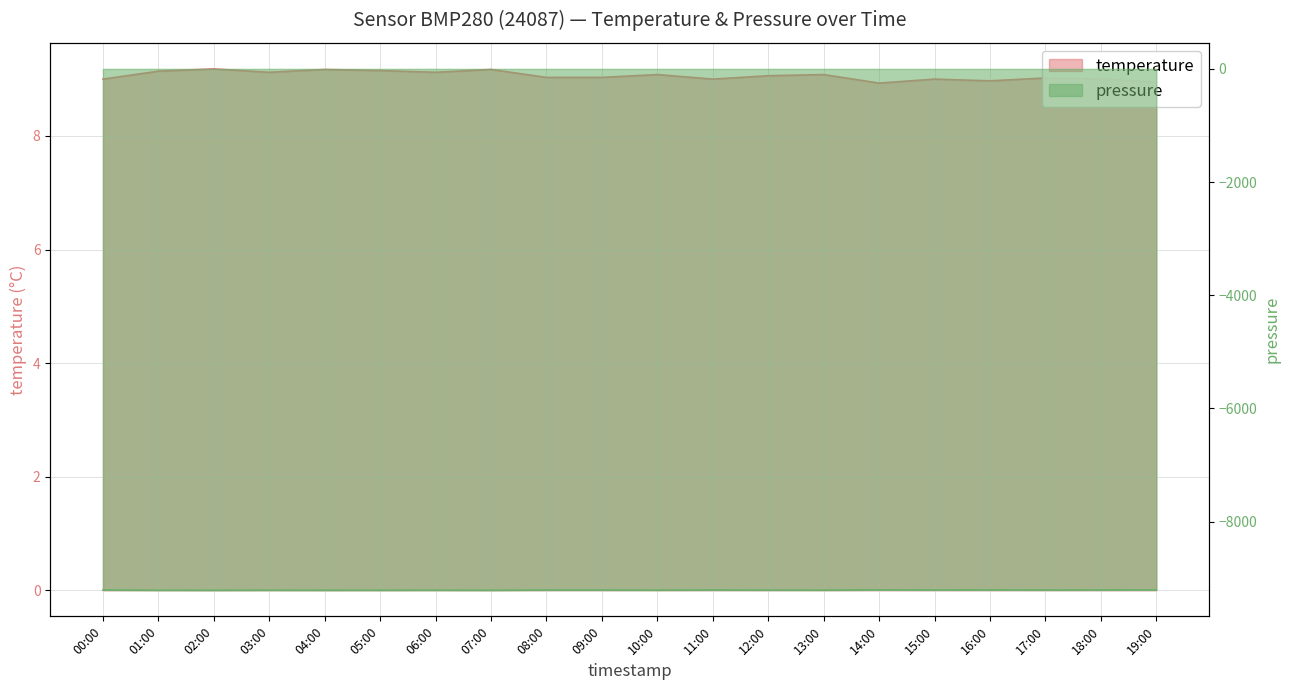

How many lines are shown in the chart?

2